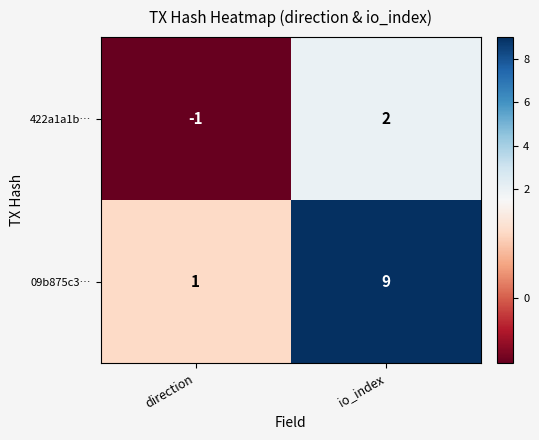

What is the greatest value displayed?

9